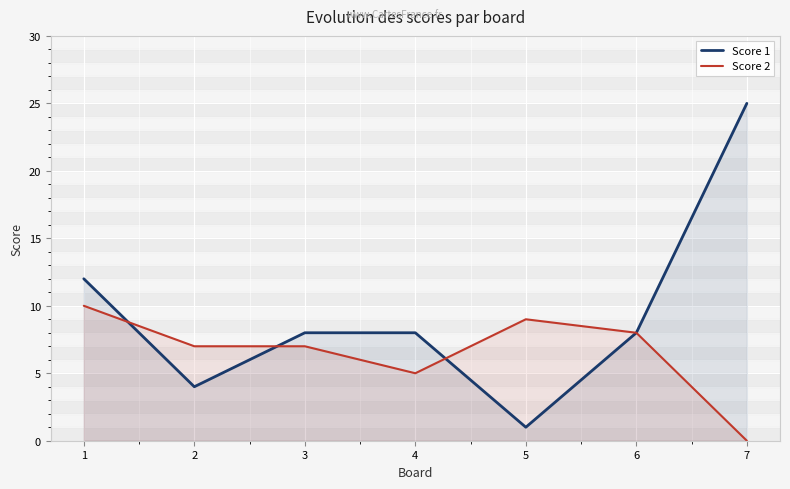

How many lines are shown in the chart?

2